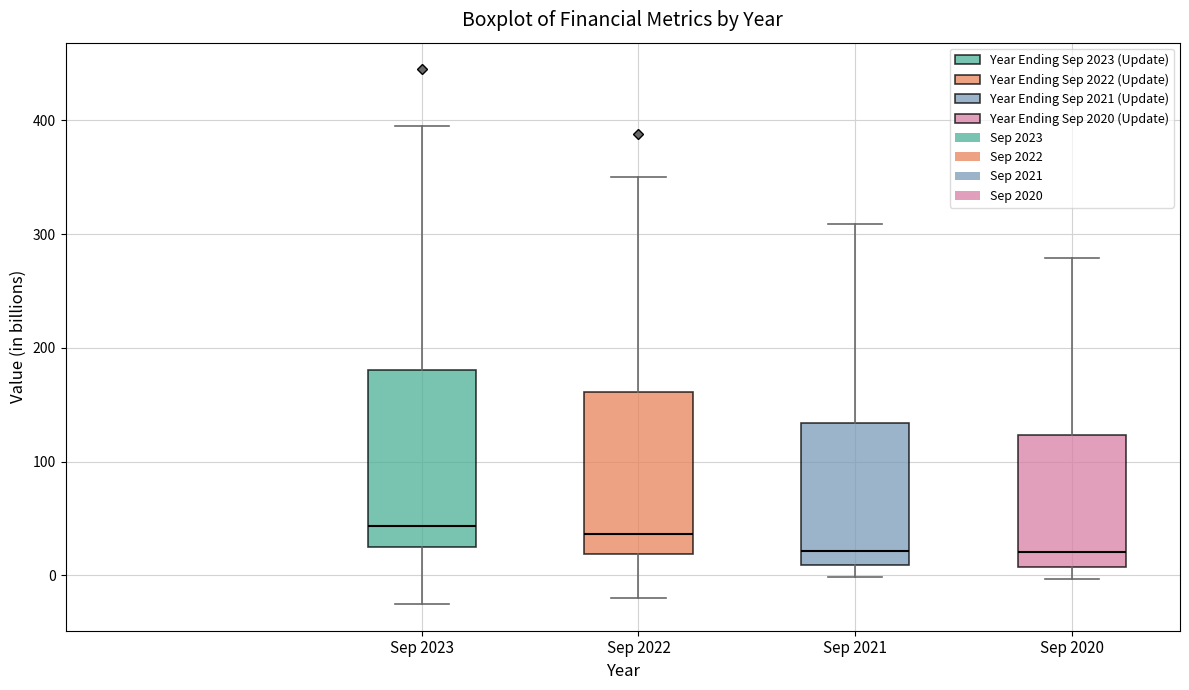

Where is the upper edge of the box for Sep 2021 on the y-axis? The values are not printed on the chart, so give them approximately, as read against the axis.

130